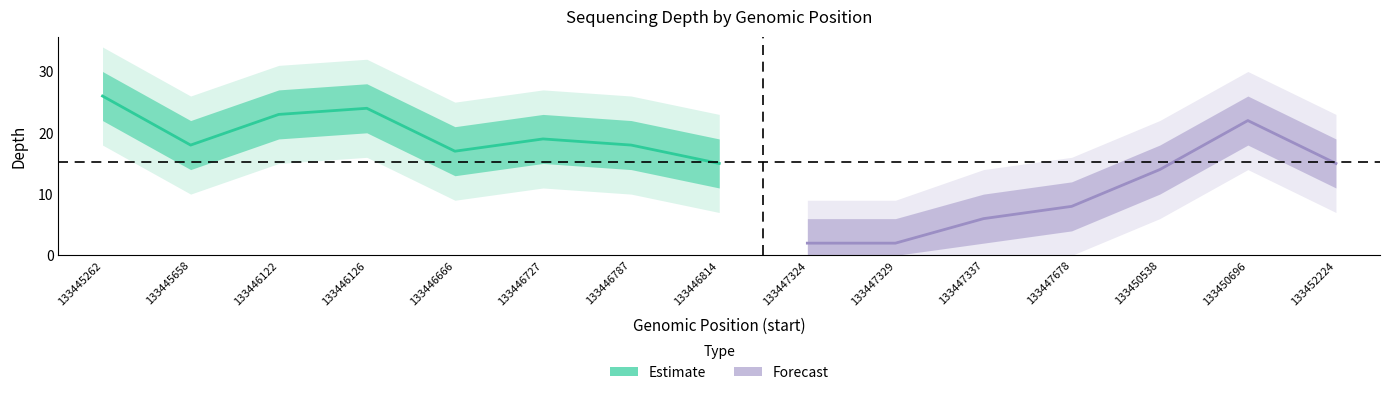

What is the difference between the highest and lowest values at 133446727?

16